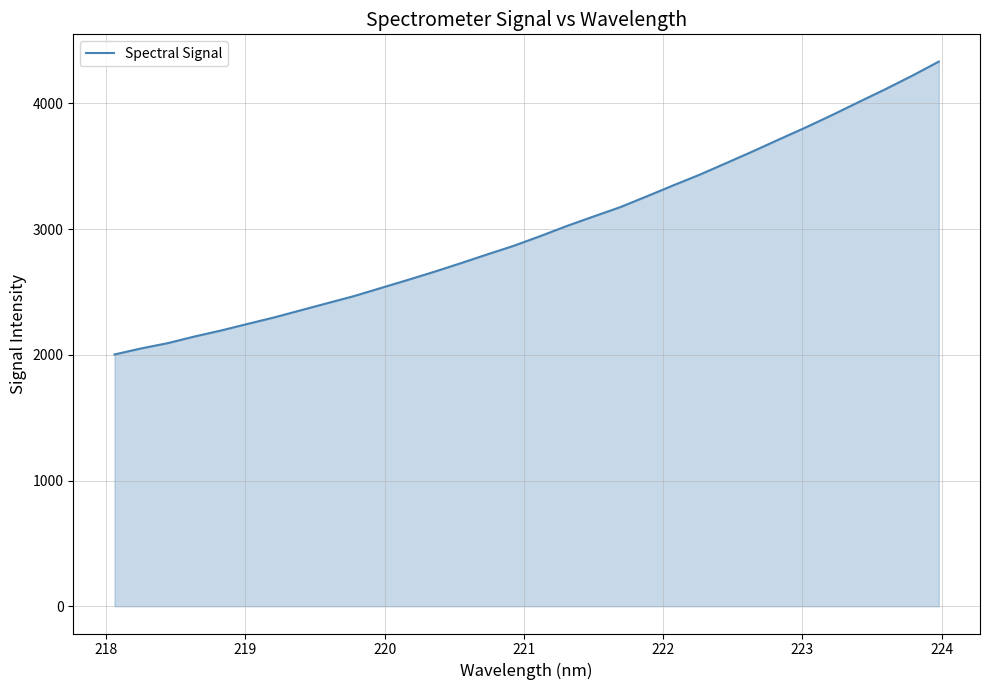

What is the greatest value displayed?

4333.2